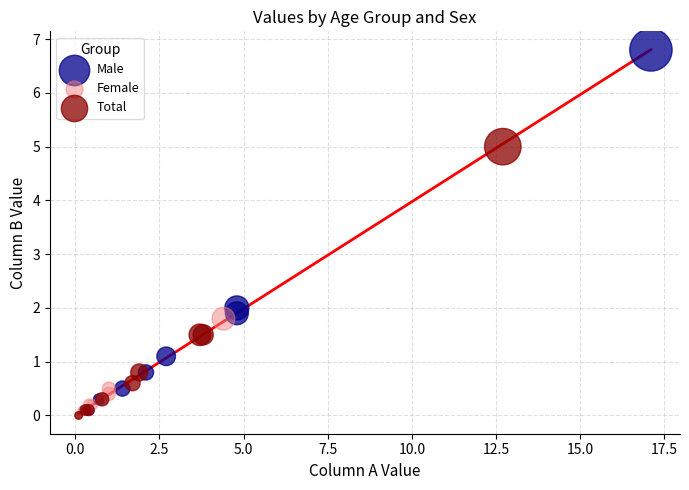

Which series reaches the maximum Y coordinate?

Male